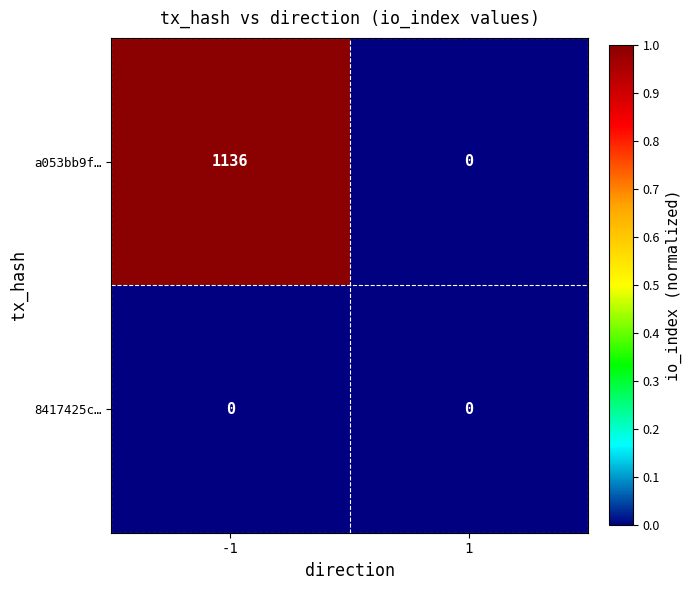

Reading left to right, what are all the values shown in this chart?

a053bb9f…: -1=1136	1=0
8417425c…: -1=0	1=0